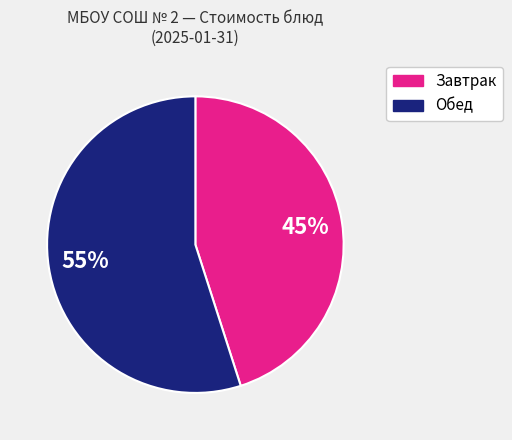

To the nearest percent, what is the difference between the largest and smallest slice percentages?

10%